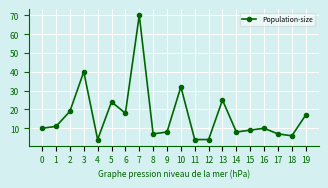

The chart shows a value of 8 at 9. True or false?

True